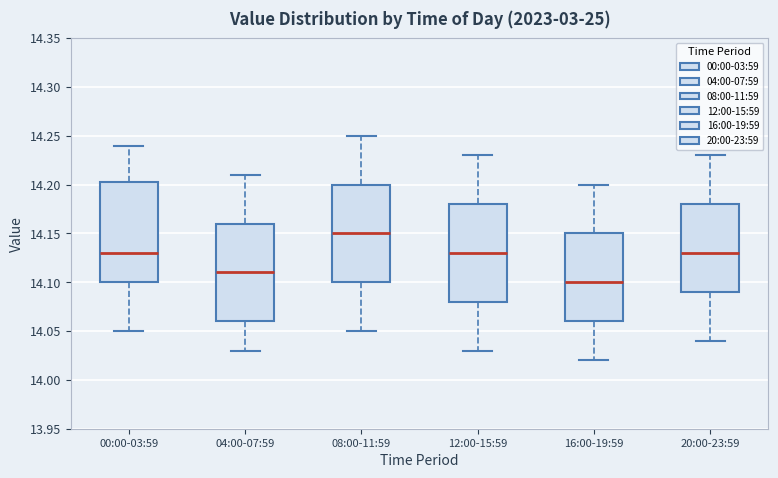

Reading left to right, transcribe this box plot: for each box, give where its median line is, the range the box spans, and where its two whiskers end, as read against the y-axis. The values are not printed on the chart, so give them approximately, as read against the axis.

00:00-03:59: median 14.130, box 14.100 to 14.205, whiskers 14.050 to 14.240
04:00-07:59: median 14.110, box 14.060 to 14.160, whiskers 14.030 to 14.210
08:00-11:59: median 14.150, box 14.100 to 14.200, whiskers 14.050 to 14.250
12:00-15:59: median 14.130, box 14.080 to 14.180, whiskers 14.030 to 14.230
16:00-19:59: median 14.100, box 14.060 to 14.150, whiskers 14.020 to 14.200
20:00-23:59: median 14.130, box 14.090 to 14.180, whiskers 14.040 to 14.230